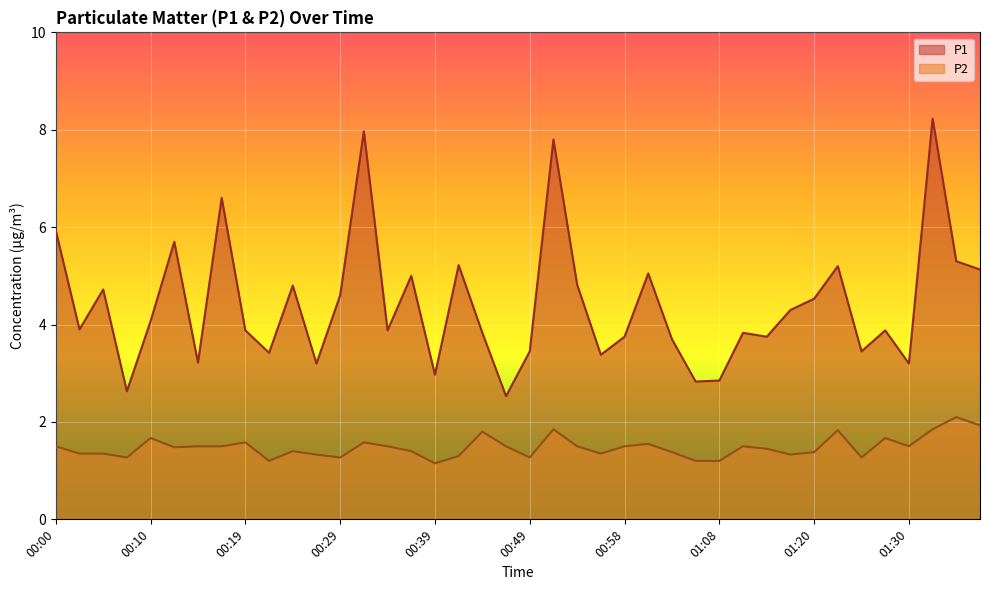

Is it true that P2 equals 1.2 at 01:06?

True